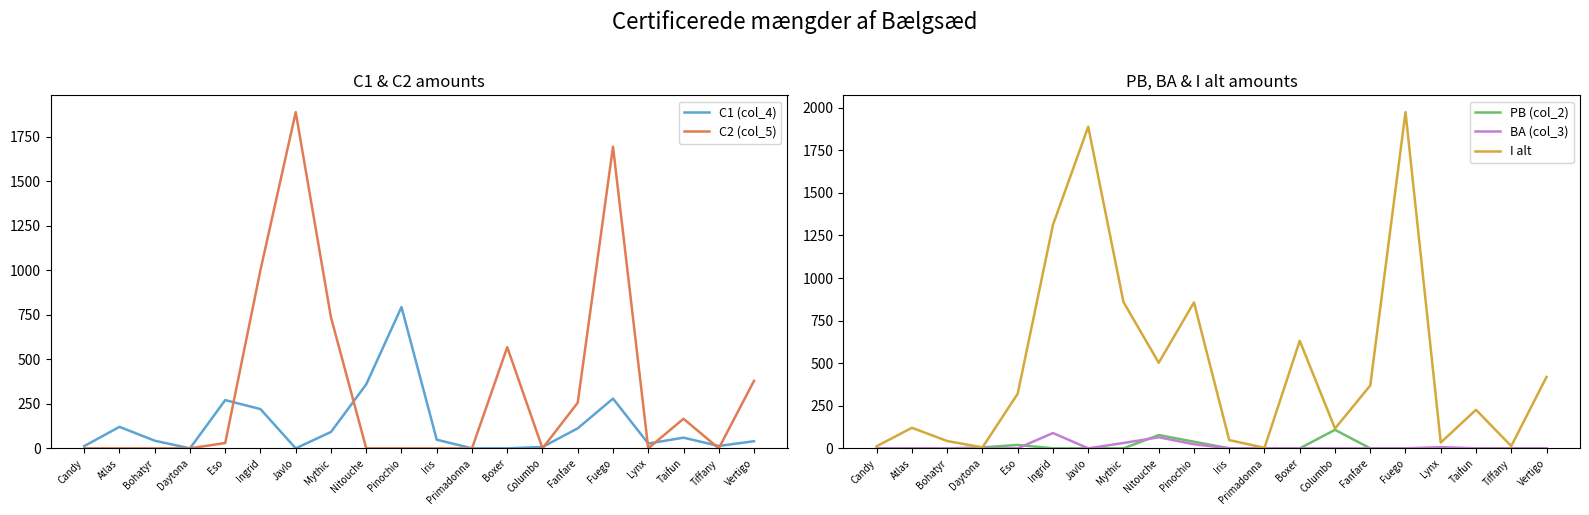

True or false: I alt has a value of 3.0 at Primadonna.

True